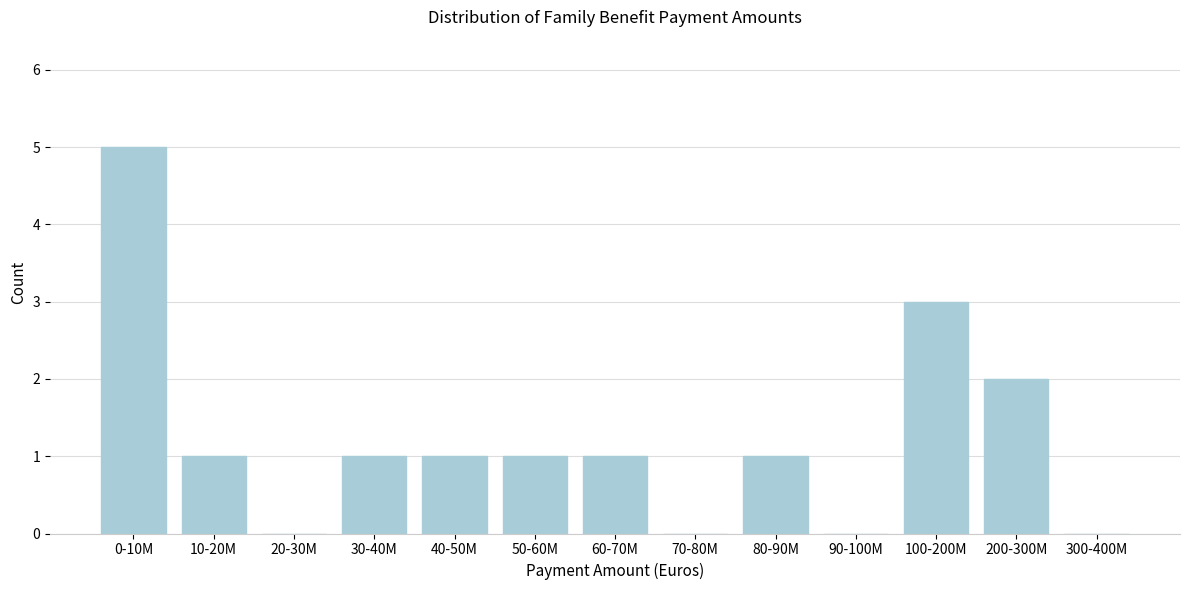

Reading left to right, list all the values displayed in this chart.

0-10M=5	10-20M=1	20-30M=0	30-40M=1	40-50M=1	50-60M=1	60-70M=1	70-80M=0	80-90M=1	90-100M=0	100-200M=3	200-300M=2	300-400M=0